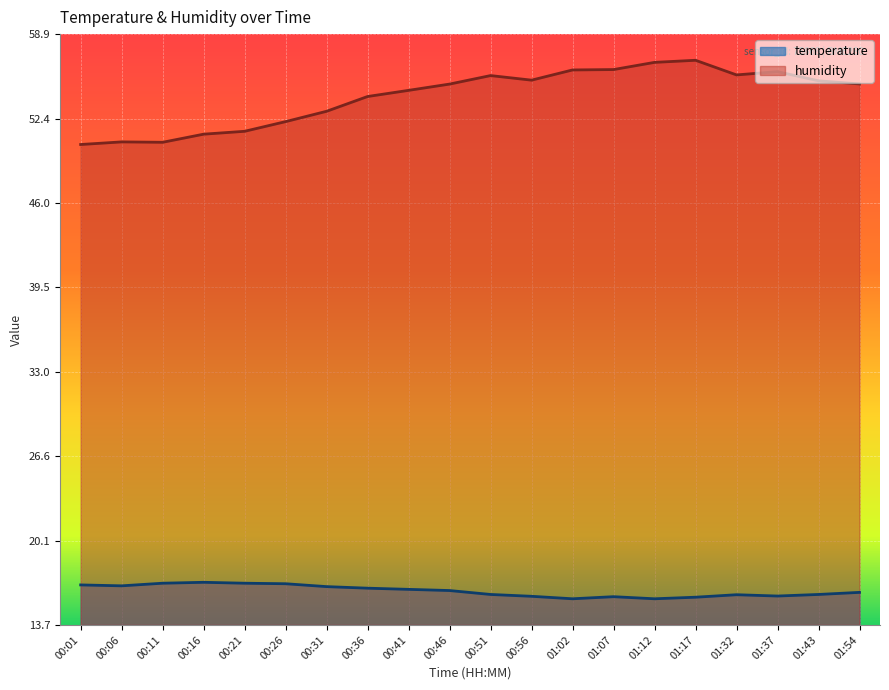

Where is the first local maximum for temperature?

00:16